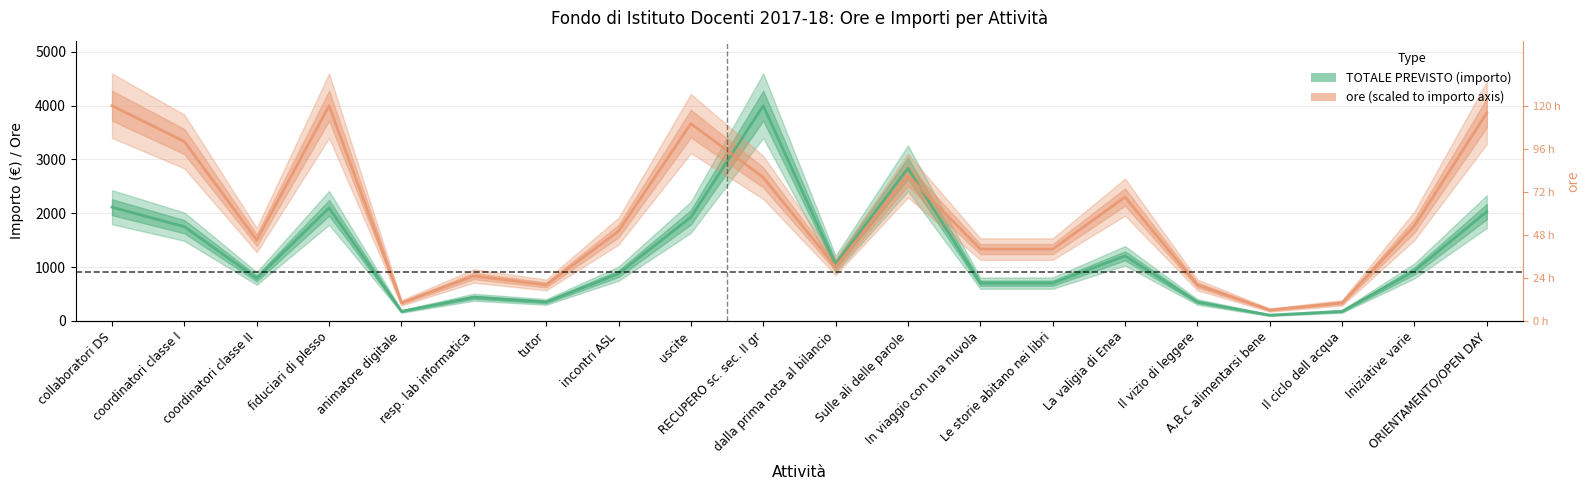

What is the value of the TOTALE PREVISTO (importo) point at the 8th from the left?

875.0